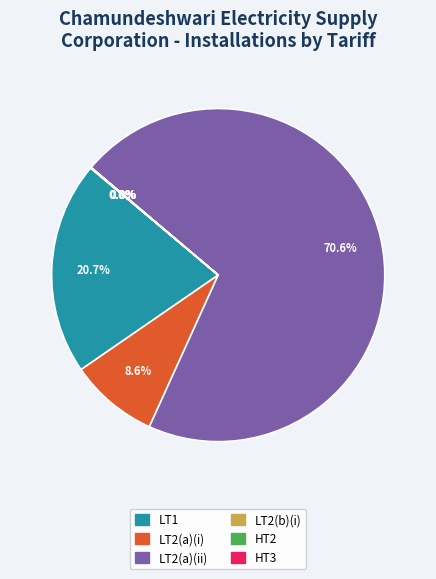

Is there any slice that represents more than half of the pie?

Yes